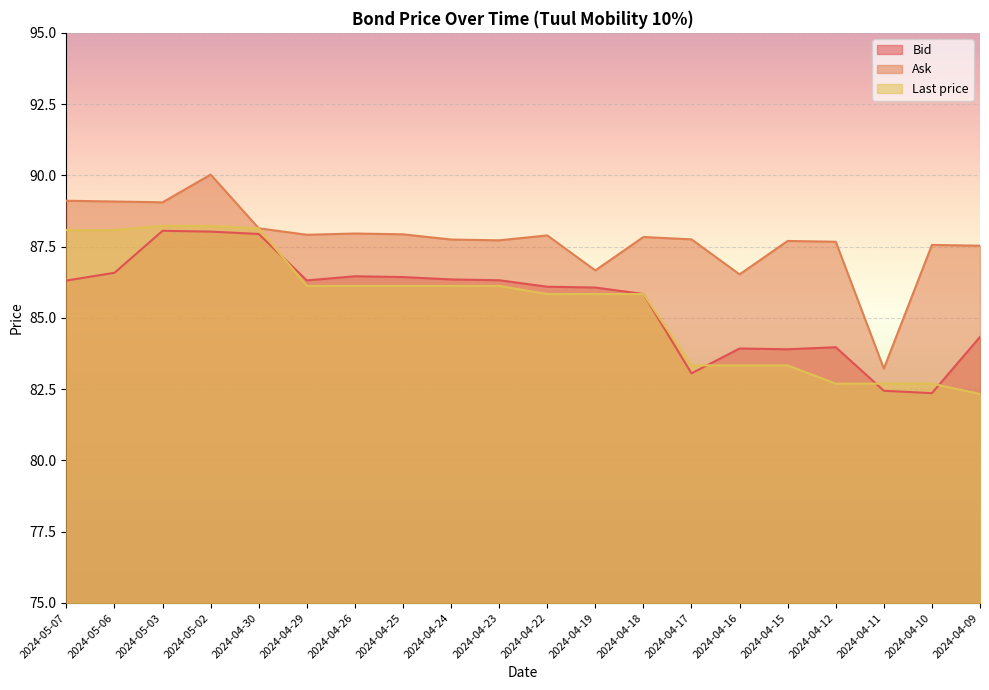

The Bid series shows 138.2 at 2024-04-16. True or false?

False